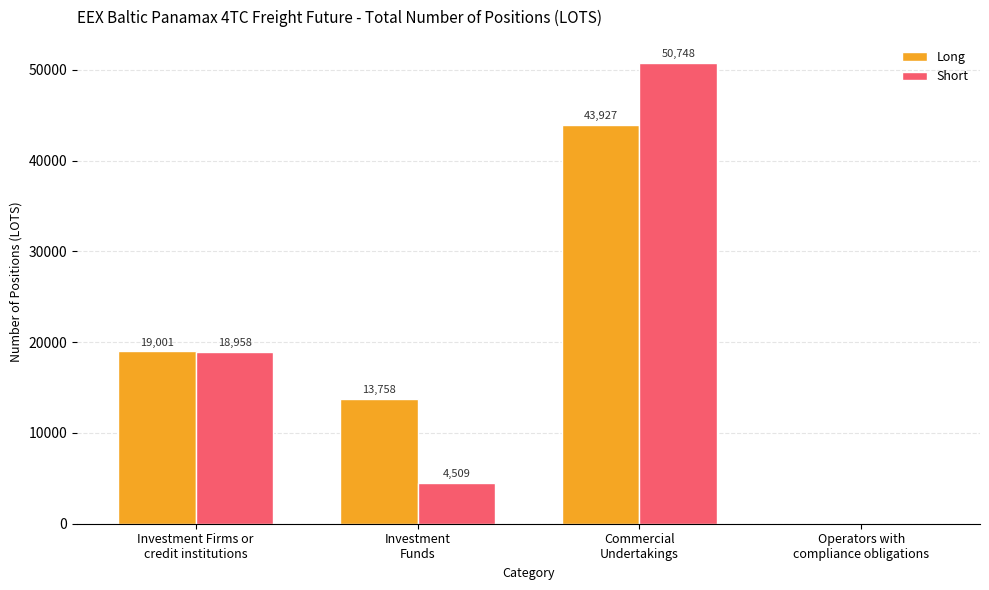

What is the average value of the Long series?

19171.5